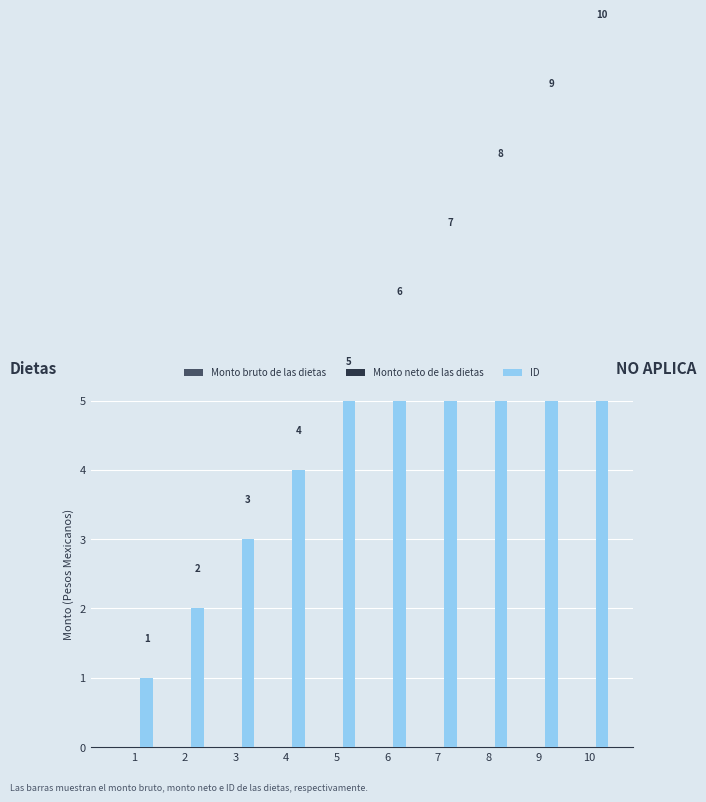

Where is ID nearest to the value 5?

5